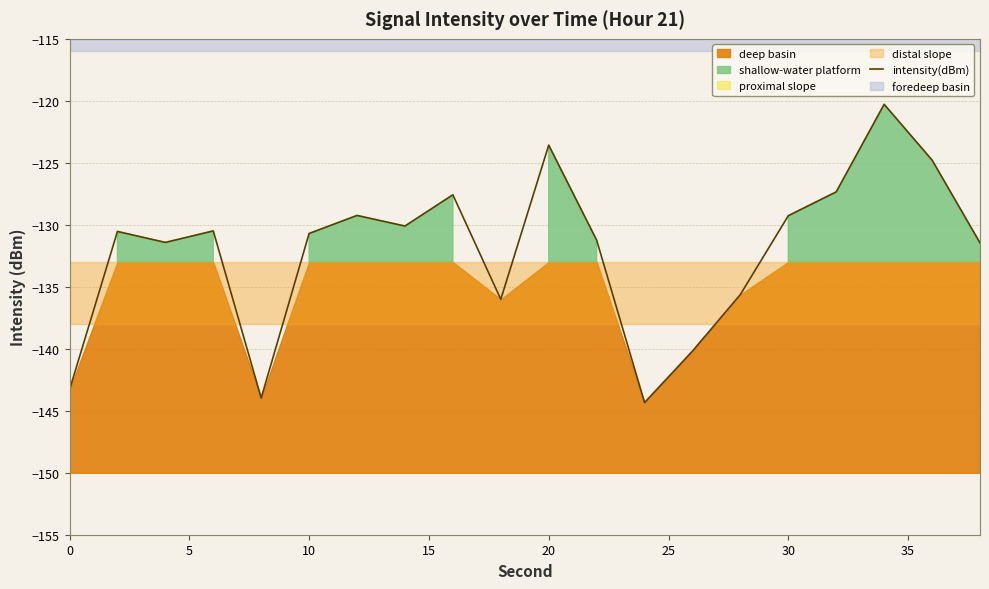

What is the lowest value of the intensity(dBm) series?

-144.3